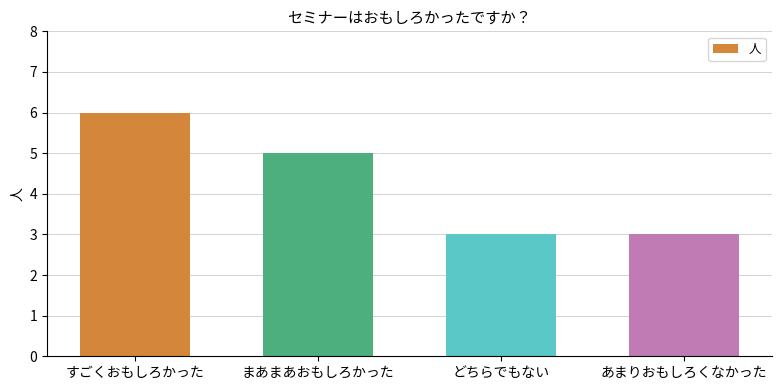

What is the value of the 3rd bar from the left?

3